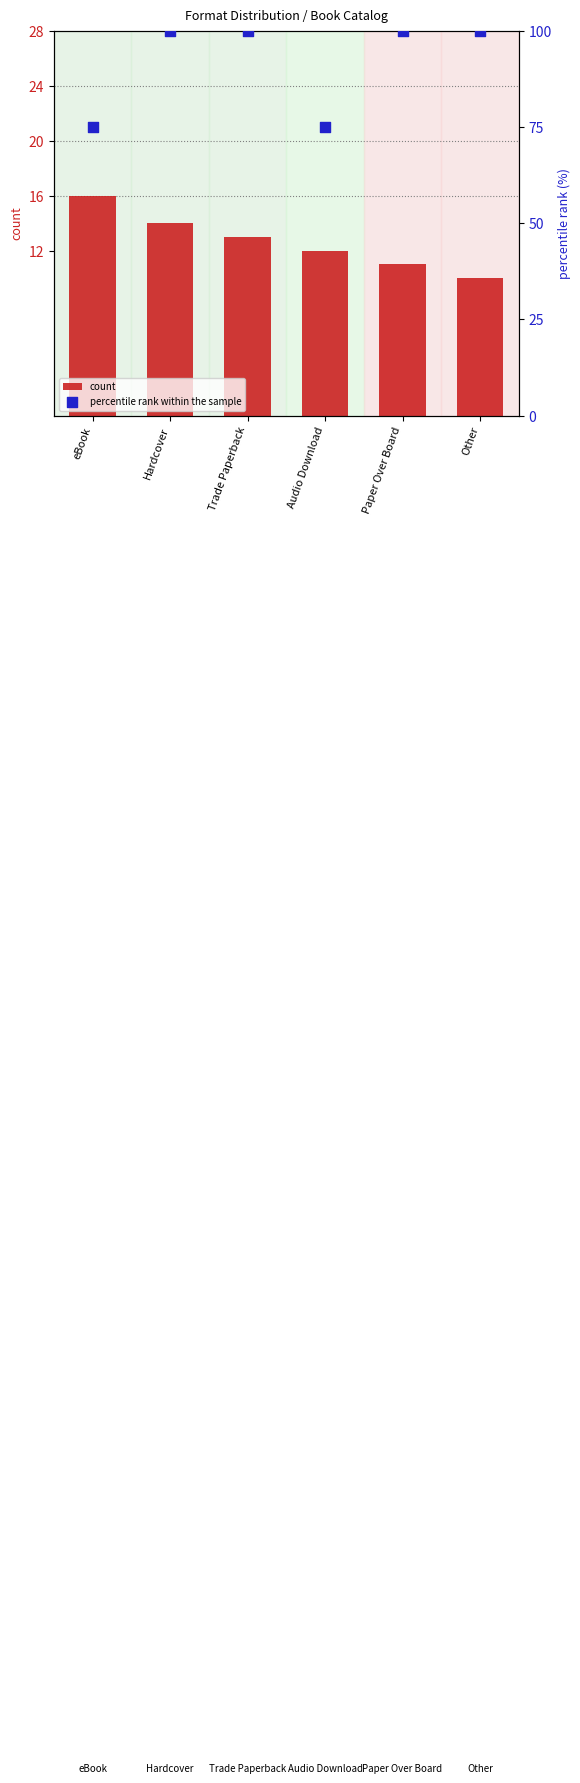

Which series has the largest Y range (max minus min)?

percentile rank within the sample